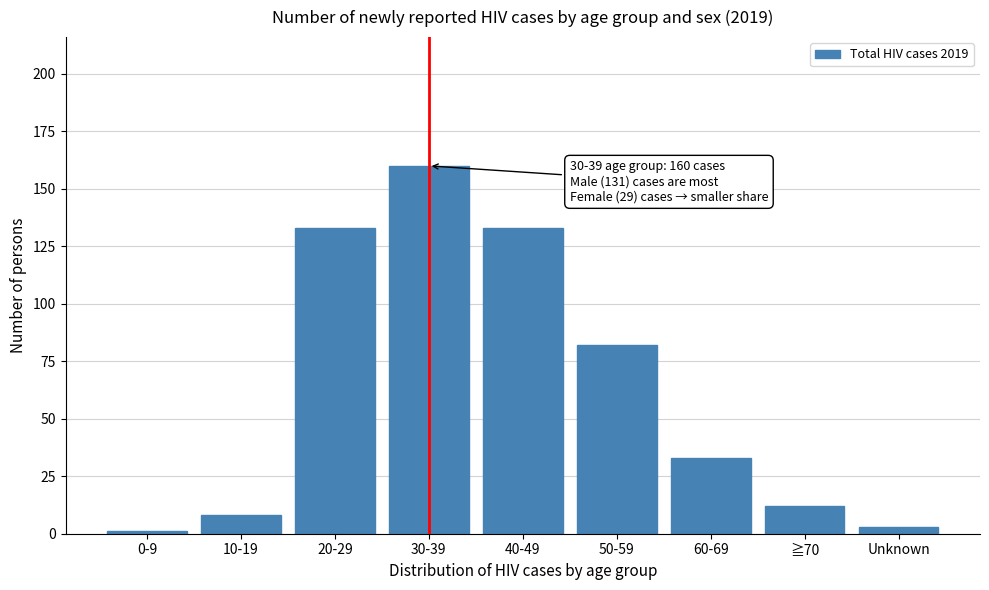

Reading left to right, extract all data points from this chart.

0-9=1	10-19=8	20-29=133	30-39=160	40-49=133	50-59=82	60-69=33	≧70=12	Unknown=3